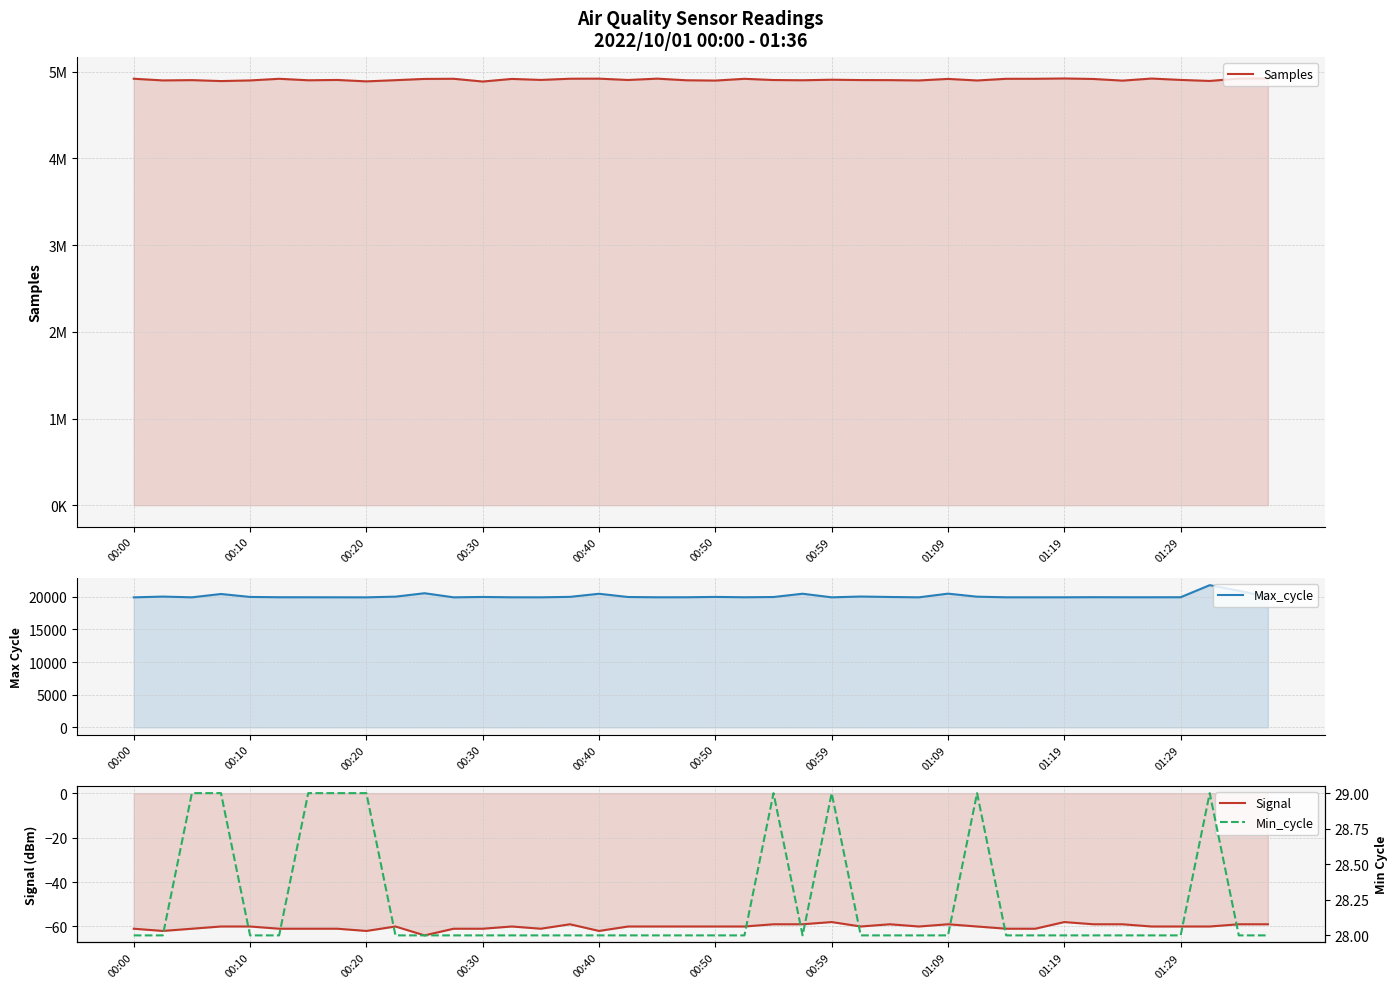

Which series has the widest spread of values?

Samples